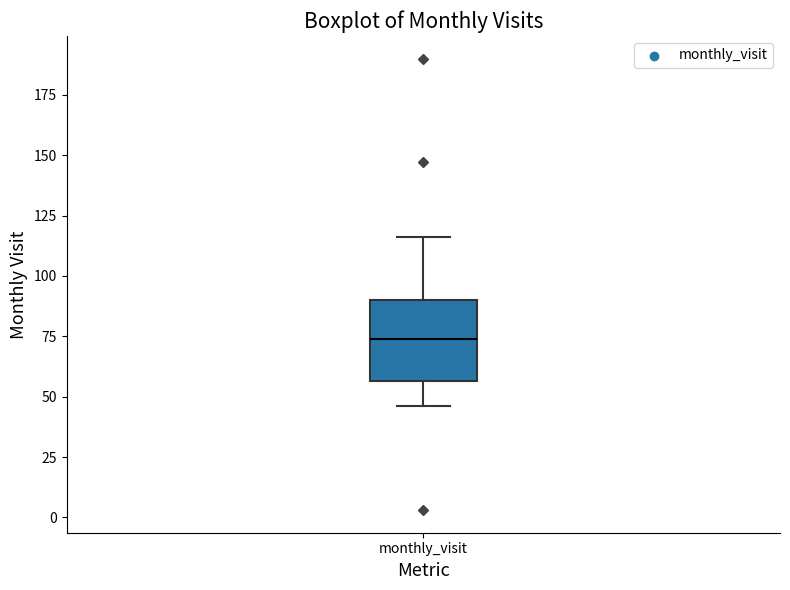

Read this box plot against the y-axis: the position of the median line, the range covered by the box, and the ends of both whiskers. The values are not printed on the chart, so give them approximately, as read against the axis.

median 75, box 55 to 90, whiskers 45 to 115